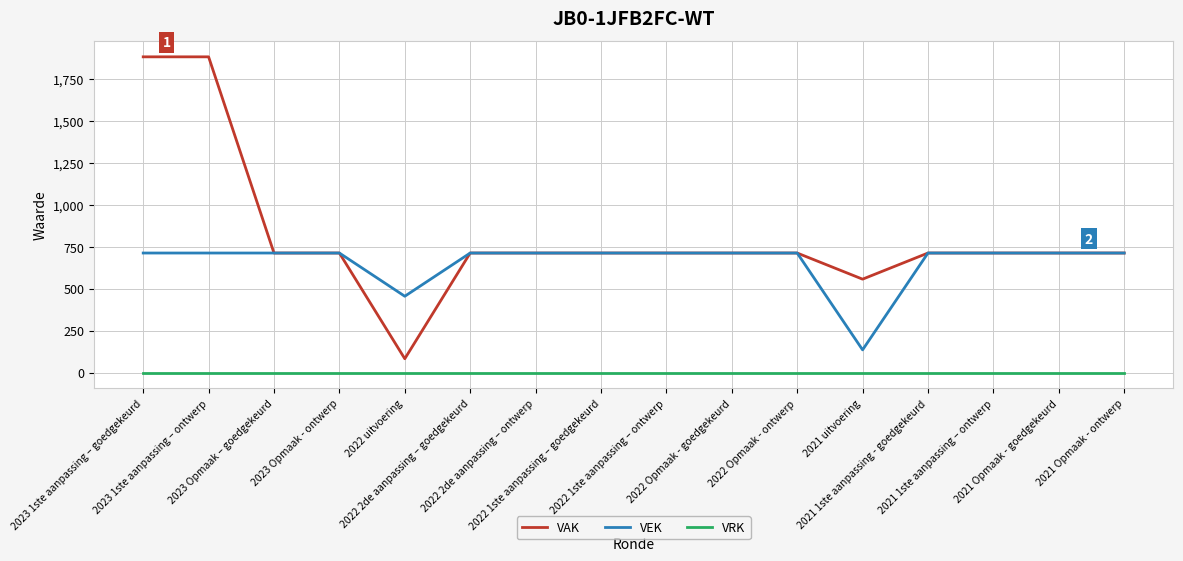

What is the total value across all series at 2022 uitvoering?

539